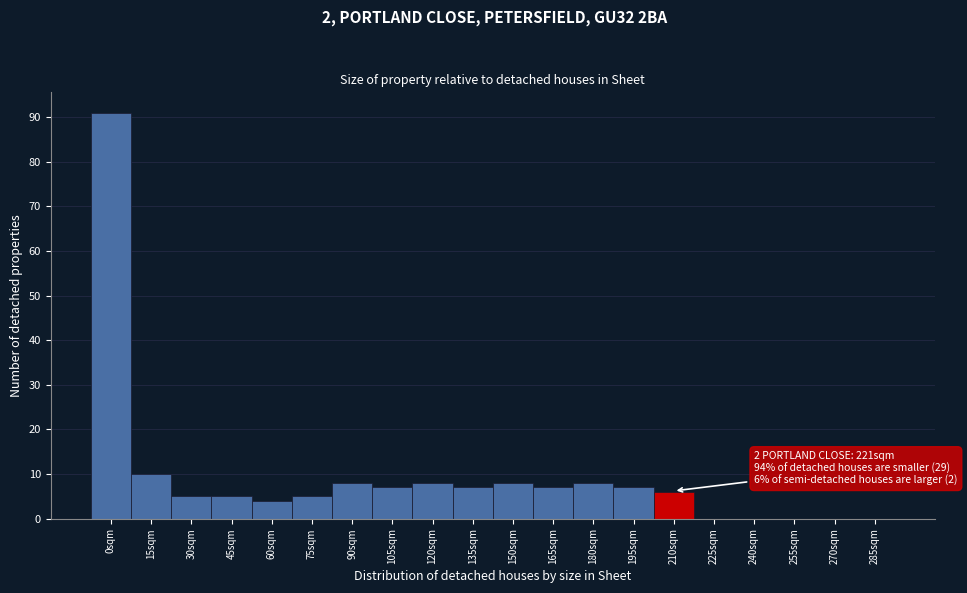

Reading left to right, list all the values displayed in this chart.

0sqm=91	15sqm=10	30sqm=5	45sqm=5	60sqm=4	75sqm=5	90sqm=8	105sqm=7	120sqm=8	135sqm=7	150sqm=8	165sqm=7	180sqm=8	195sqm=7	210sqm=6	225sqm=0	240sqm=0	255sqm=0	270sqm=0	285sqm=0